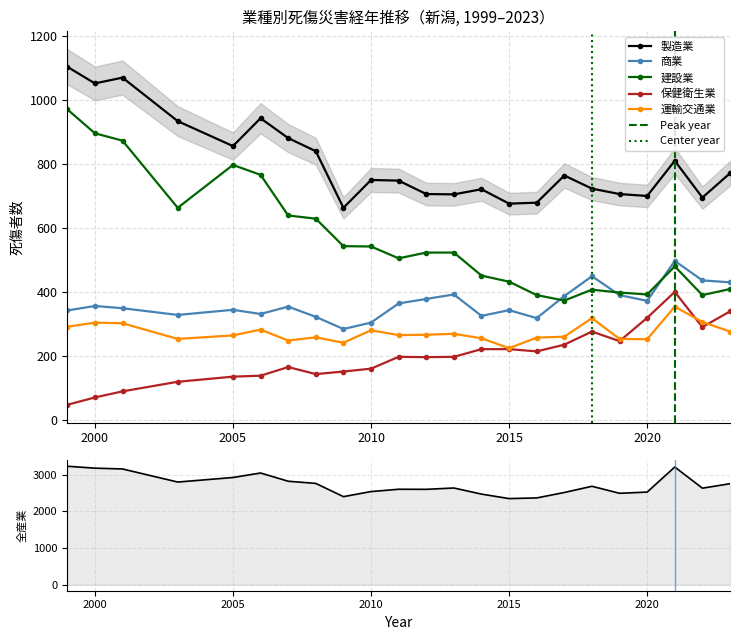

What is the maximum value for 全産業?

3225